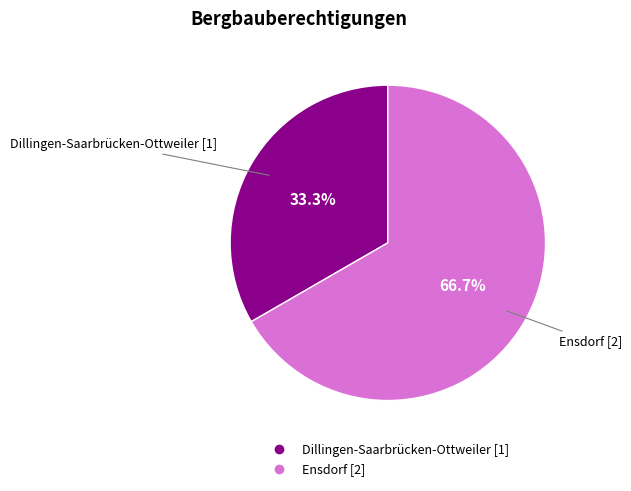

How many slices are in this pie chart?

2